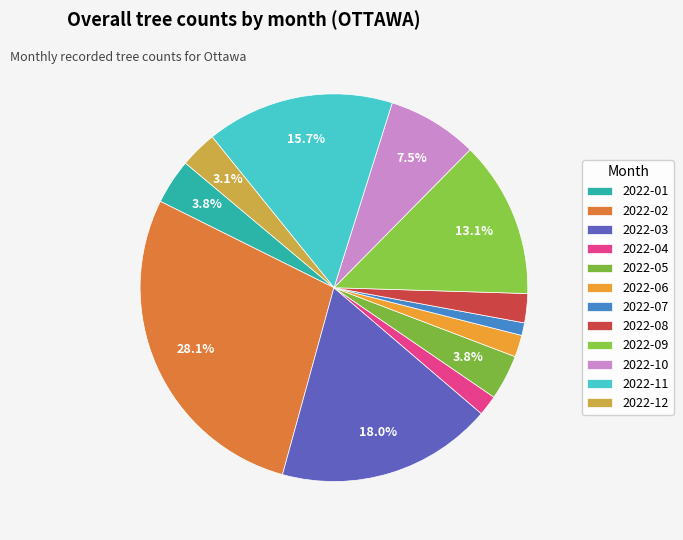

Rank the categories by value from highest to lowest.

2022-02, 2022-03, 2022-11, 2022-09, 2022-10, 2022-01, 2022-05, 2022-12, 2022-08, 2022-06, 2022-04, 2022-07